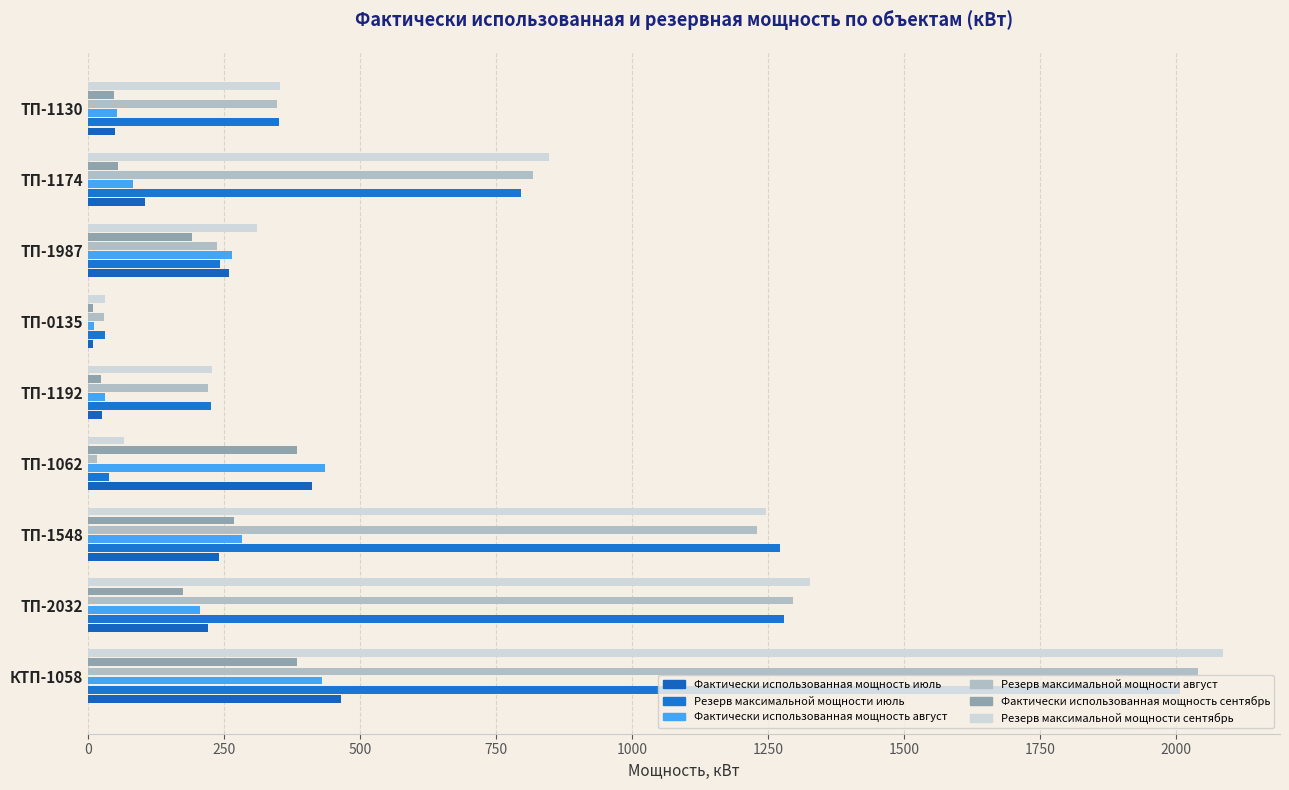

How many data points in Фактически использованная мощность сентябрь are less than 174?

4